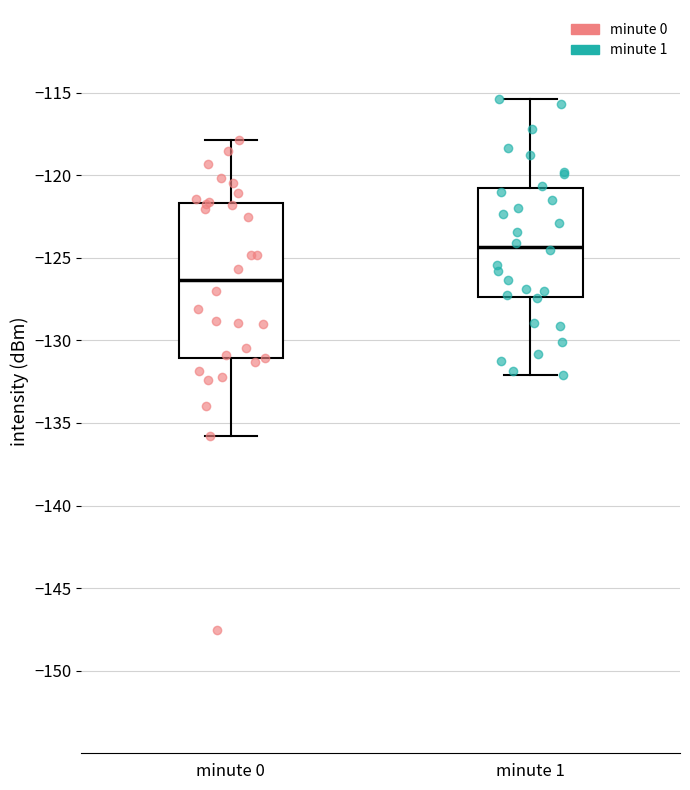

Which box is the tallest, from its lower edge to its upper edge?

minute 0